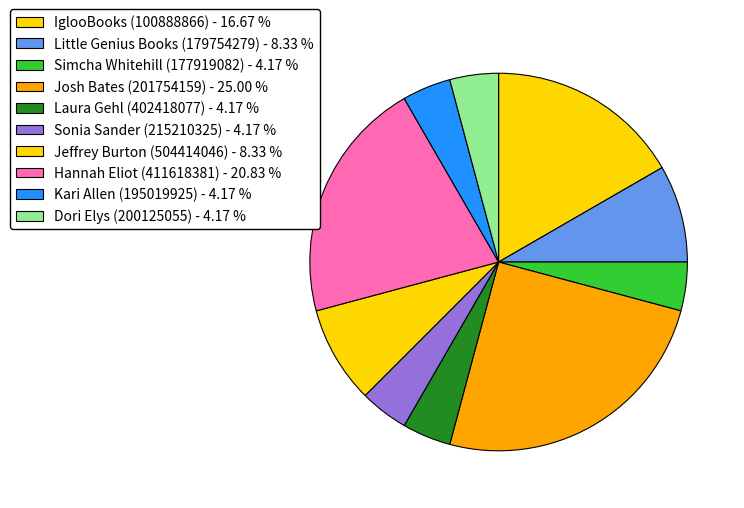

How many slices are in this pie chart?

10